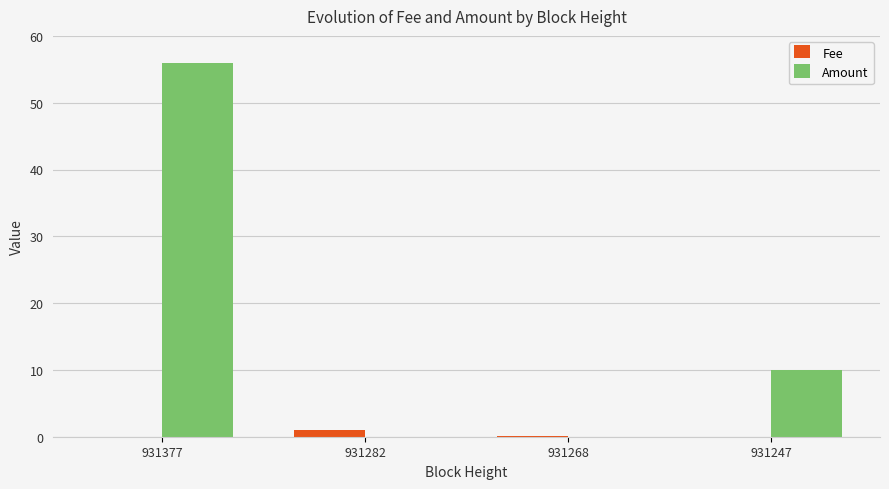

At which label is Amount closest to 28?

931247